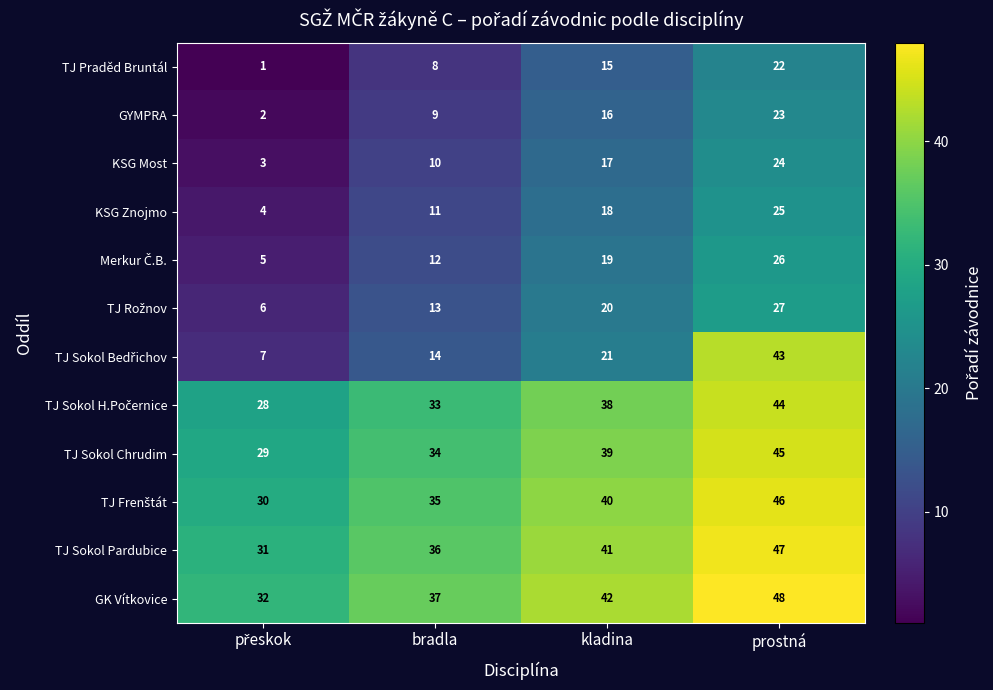

What is the average value of the TJ Praděd Bruntál series?

12